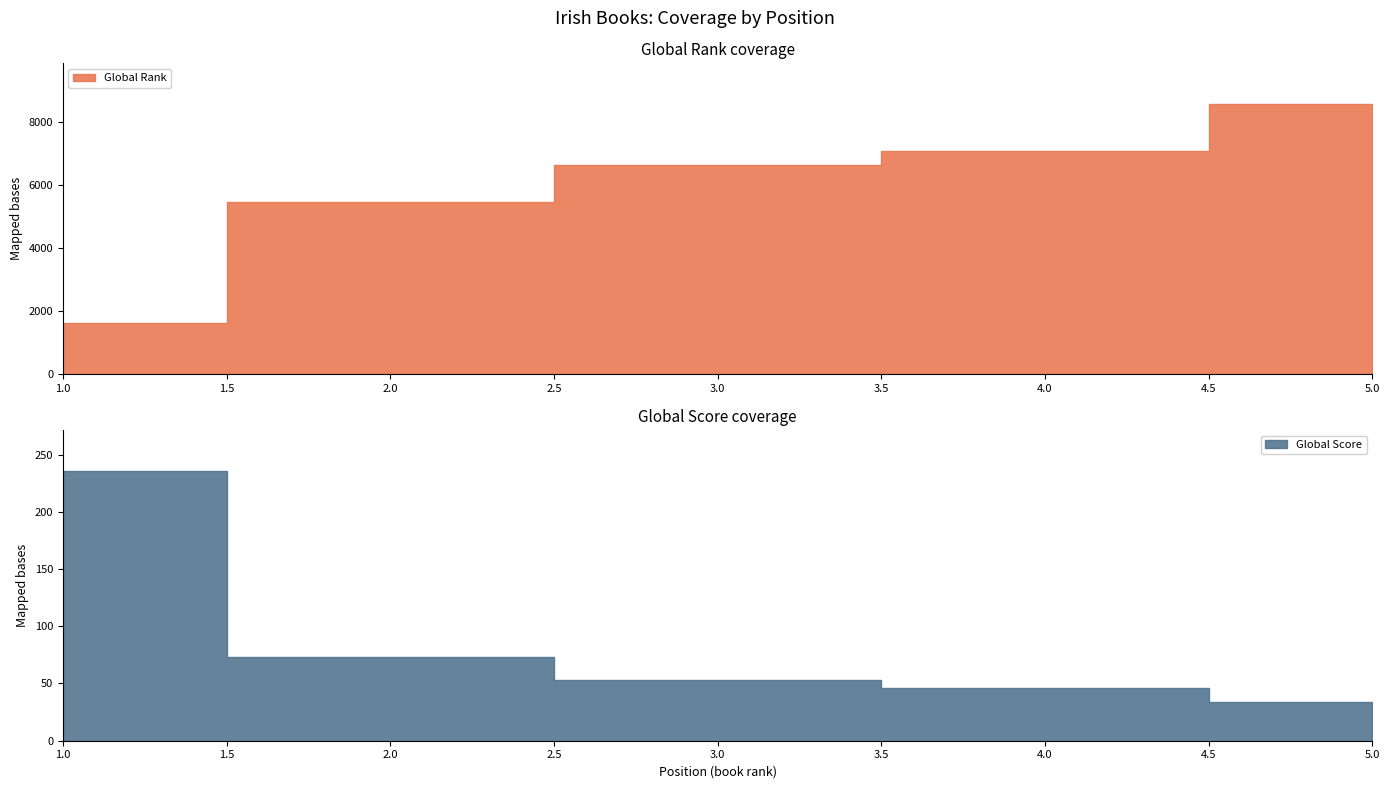

At which label does Global Score reach its peak?

1